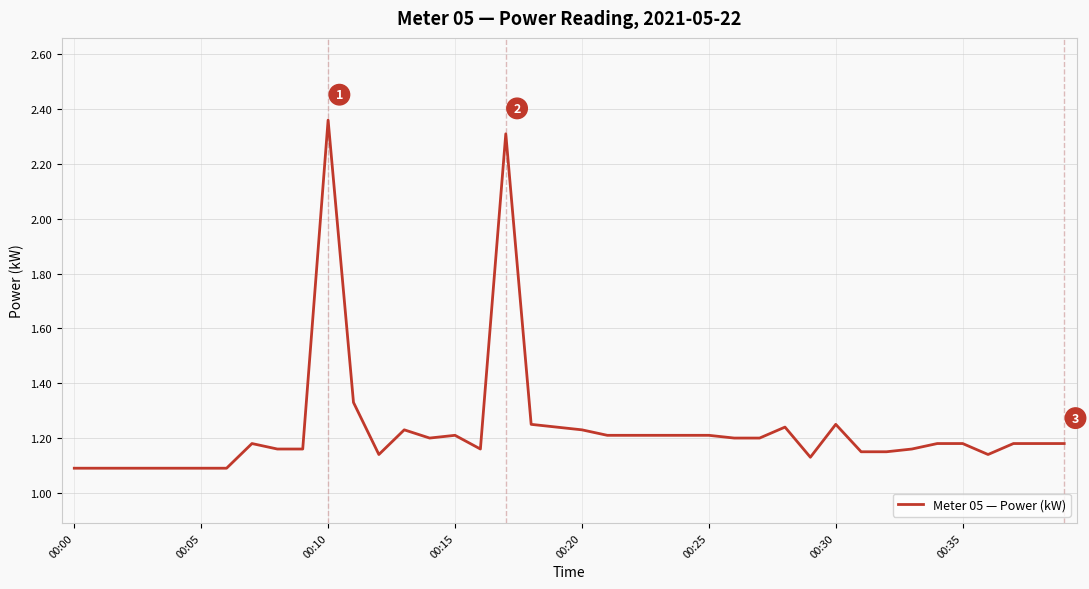

At which category does the data reach its first local valley?

12